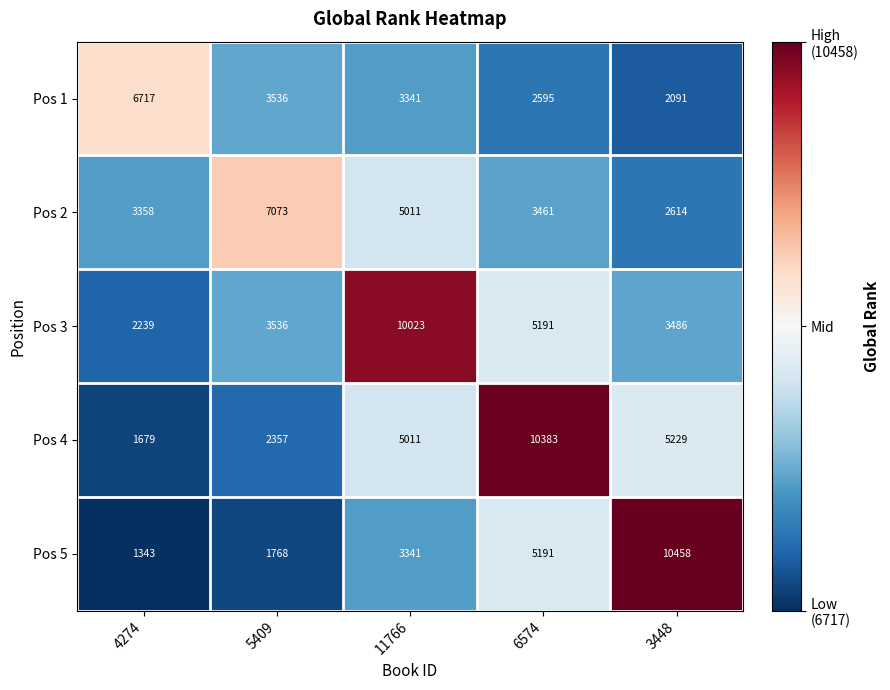

What is the difference between the highest and lowest values at 11766?

6682